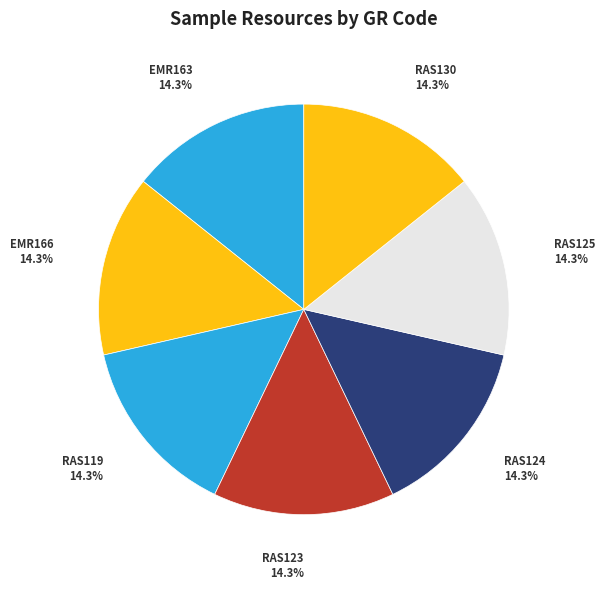

Which slice is the largest?

RAS130